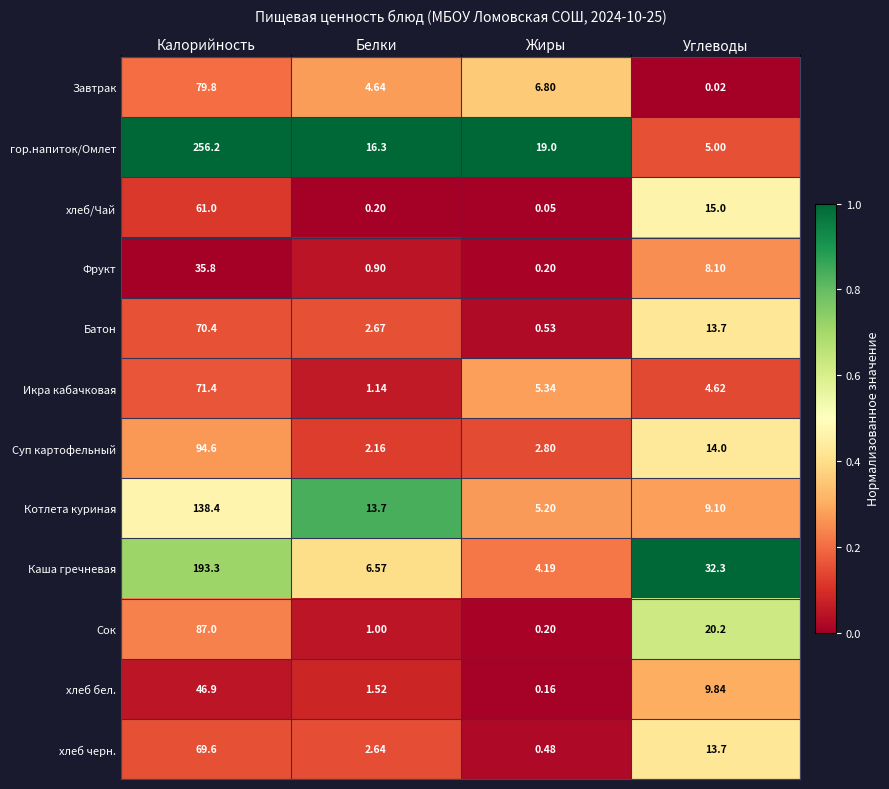

Which series has the largest total across all categories?

гор.напиток/Омлет